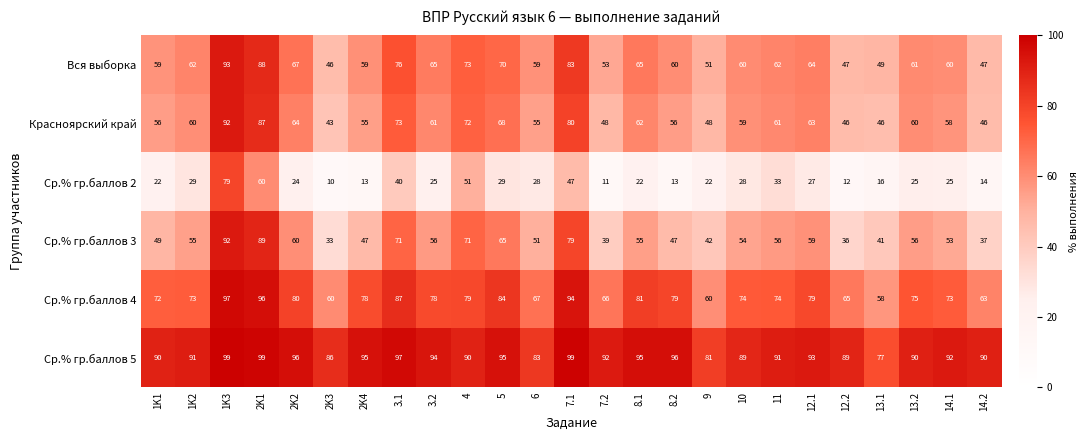

What is the difference between the highest and lowest values at 9?

59